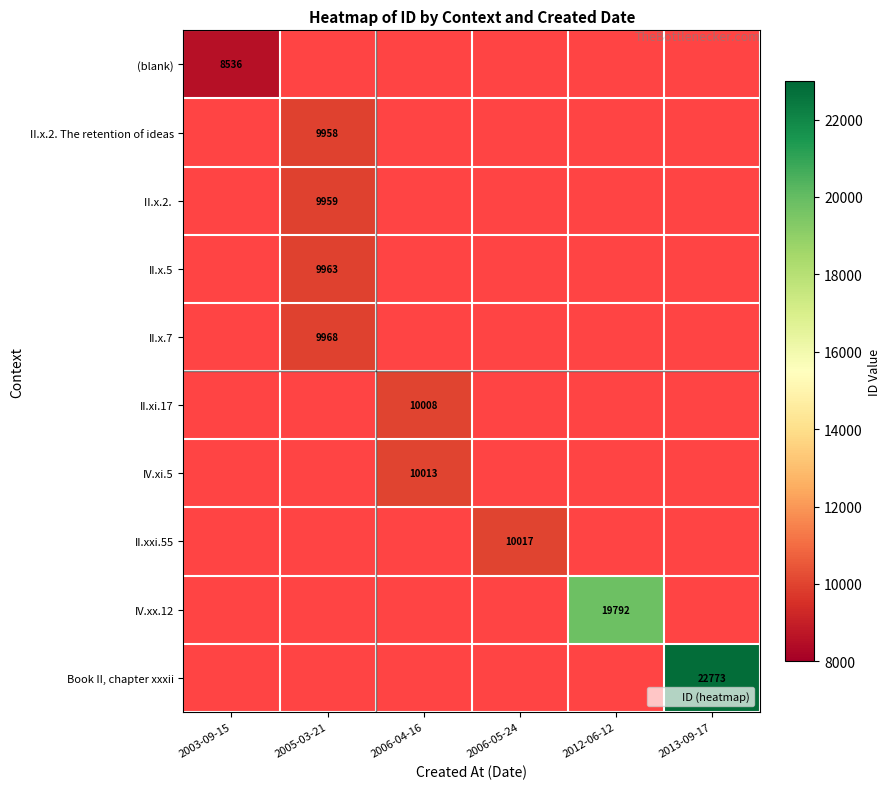

Between 2013-09-17 and 2012-06-12, which is larger?

2013-09-17